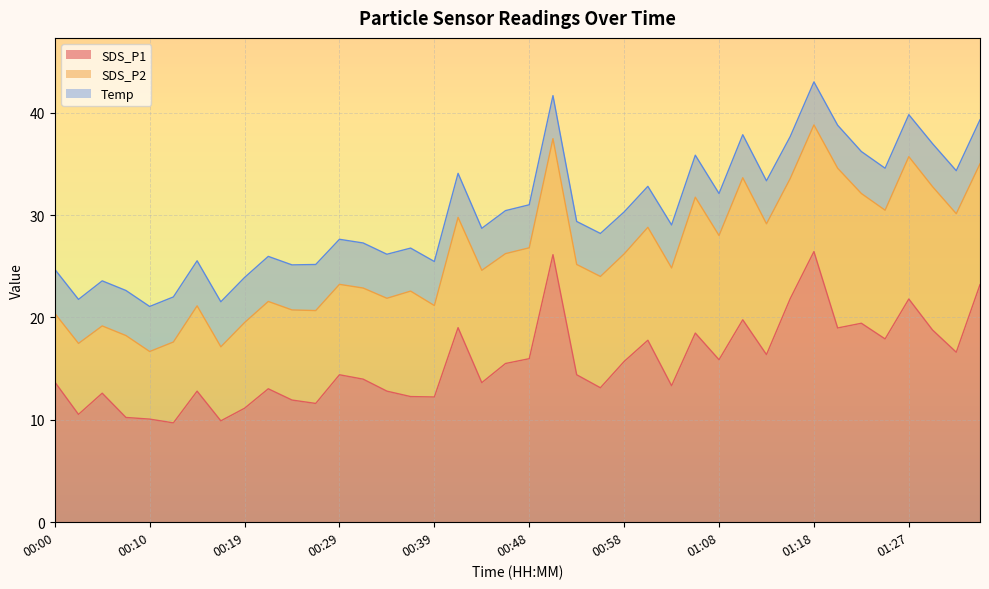

Reading left to right, list all the values displayed in this chart.

SDS_P1: 00:00=13.7	00:02=10.5	00:05=12.6	00:07=10.2	00:10=10.1	00:12=9.7	00:14=12.8	00:17=9.9	00:19=11.1	00:22=13.0	00:24=11.9	00:27=11.6	00:29=14.4	00:31=14.0	00:34=12.8	00:36=12.3	00:39=12.2	00:41=19.0	00:44=13.6	00:46=15.5	00:48=16.0	00:51=26.1	00:53=14.4	00:56=13.1	00:58=15.7	01:01=17.8	01:03=13.3	01:05=18.5	01:08=15.9	01:10=19.8	01:13=16.4	01:15=21.8	01:18=26.4	01:20=19.0	01:22=19.4	01:25=17.9	01:27=21.8	01:30=18.8	01:32=16.6	01:35=23.2
SDS_P2: 00:00=6.7	00:02=6.9	00:05=6.6	00:07=8.0	00:10=6.6	00:12=7.9	00:14=8.3	00:17=7.2	00:19=8.4	00:22=8.5	00:24=8.8	00:27=9.1	00:29=8.8	00:31=8.9	00:34=9.1	00:36=10.3	00:39=8.9	00:41=10.8	00:44=11.0	00:46=10.7	00:48=10.8	00:51=11.3	00:53=10.8	00:56=10.9	00:58=10.5	01:01=11.0	01:03=11.5	01:05=13.3	01:08=12.1	01:10=13.9	01:13=12.8	01:15=11.7	01:18=12.4	01:20=15.6	01:22=12.7	01:25=12.6	01:27=13.9	01:30=14.0	01:32=13.5	01:35=11.8
Temp: 00:00=4.3	00:02=4.3	00:05=4.4	00:07=4.4	00:10=4.4	00:12=4.4	00:14=4.4	00:17=4.4	00:19=4.4	00:22=4.4	00:24=4.4	00:27=4.5	00:29=4.4	00:31=4.4	00:34=4.3	00:36=4.2	00:39=4.3	00:41=4.3	00:44=4.1	00:46=4.2	00:48=4.2	00:51=4.2	00:53=4.2	00:56=4.2	00:58=4.1	01:01=4.0	01:03=4.2	01:05=4.1	01:08=4.1	01:10=4.2	01:13=4.2	01:15=4.1	01:18=4.2	01:20=4.2	01:22=4.1	01:25=4.1	01:27=4.1	01:30=4.2	01:32=4.2	01:35=4.3